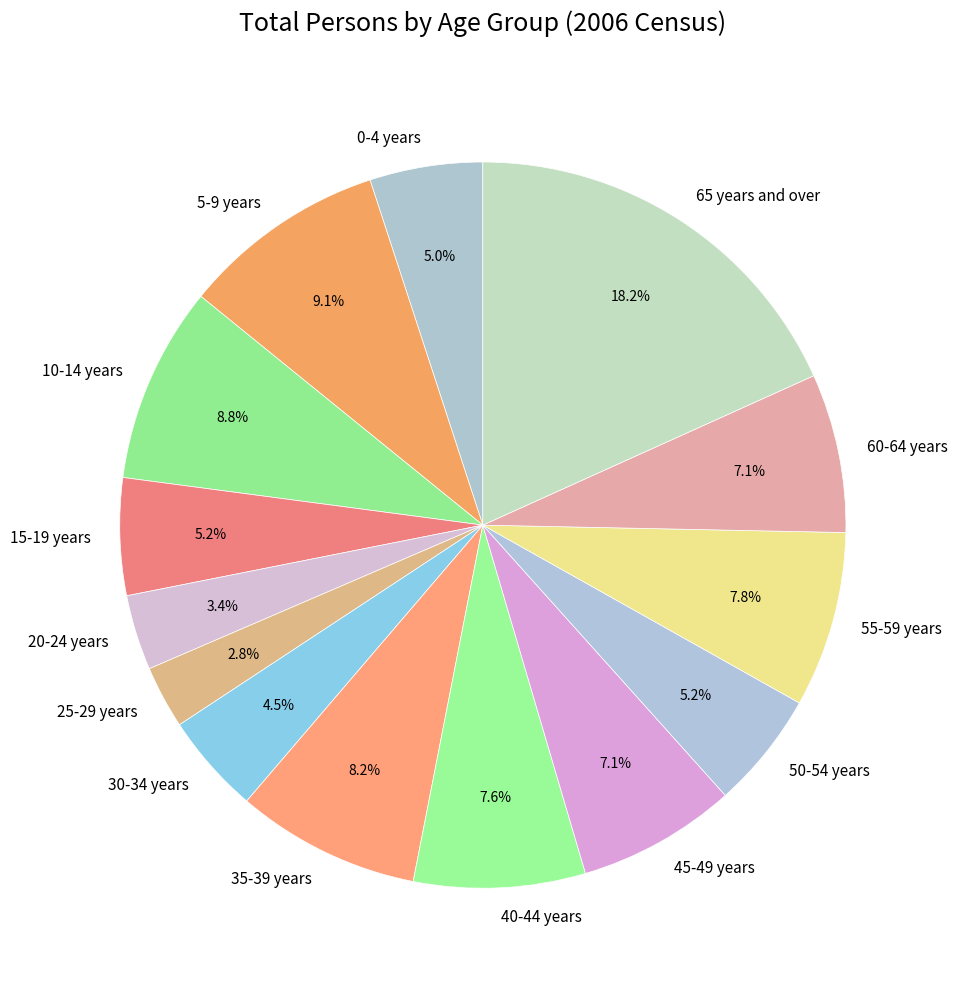

Is 5-9 years the majority of the pie?

No